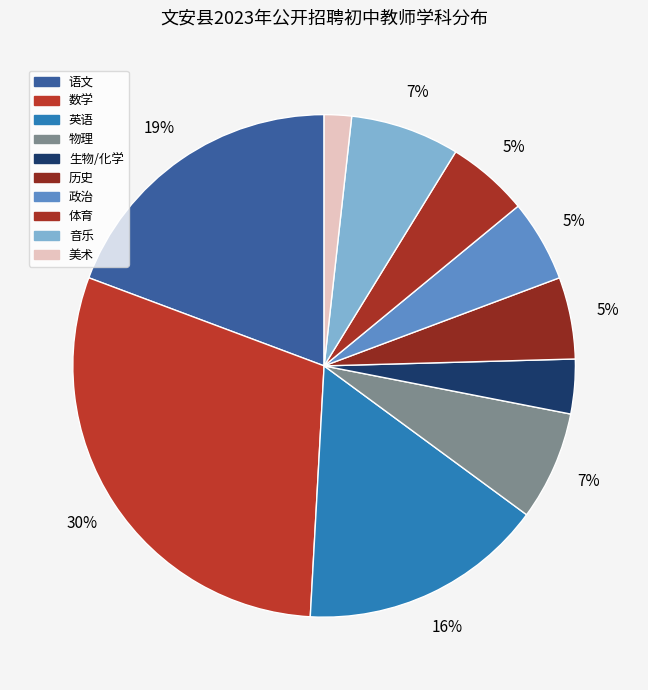

To the nearest percent, what is the difference between the largest and smallest slice percentages?

28%